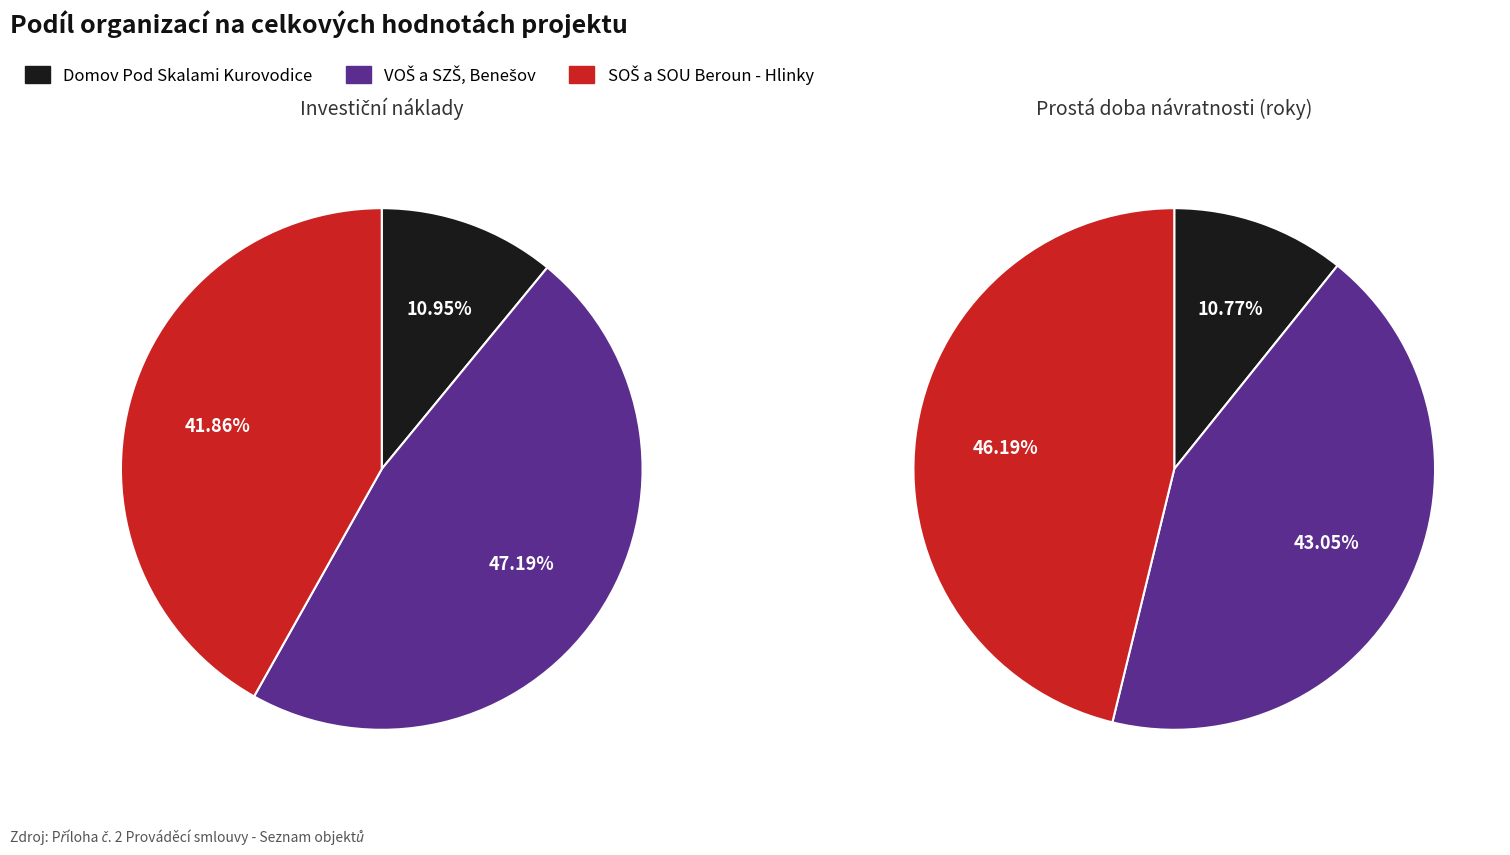

How much of the chart is everything except VOŠ a SZŠ, Benešov?

52.8%